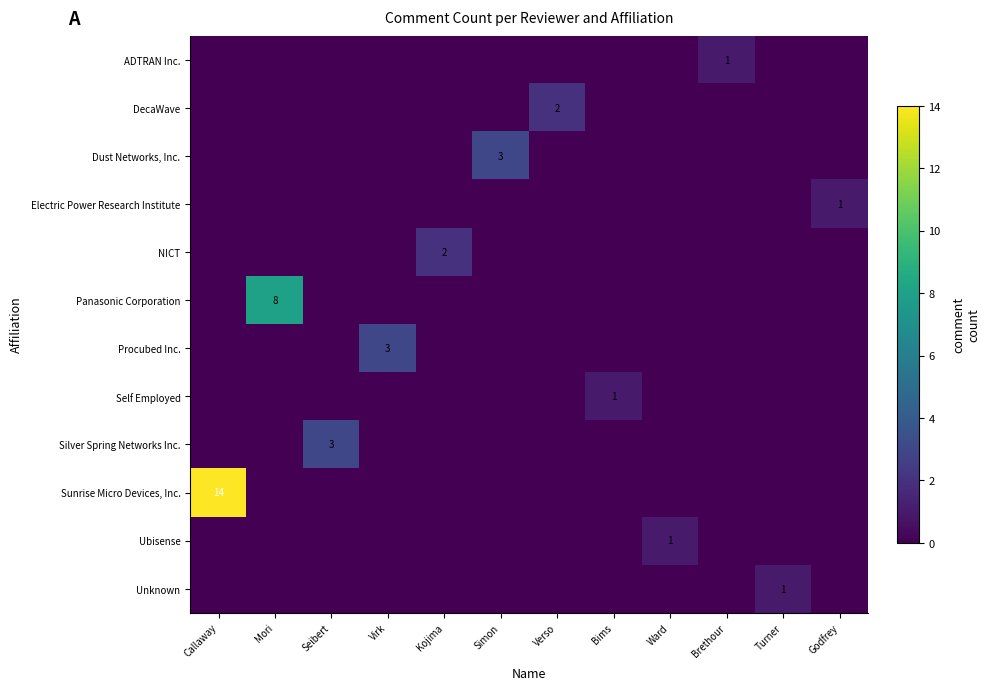

What is the total value across all series at Mori?

8